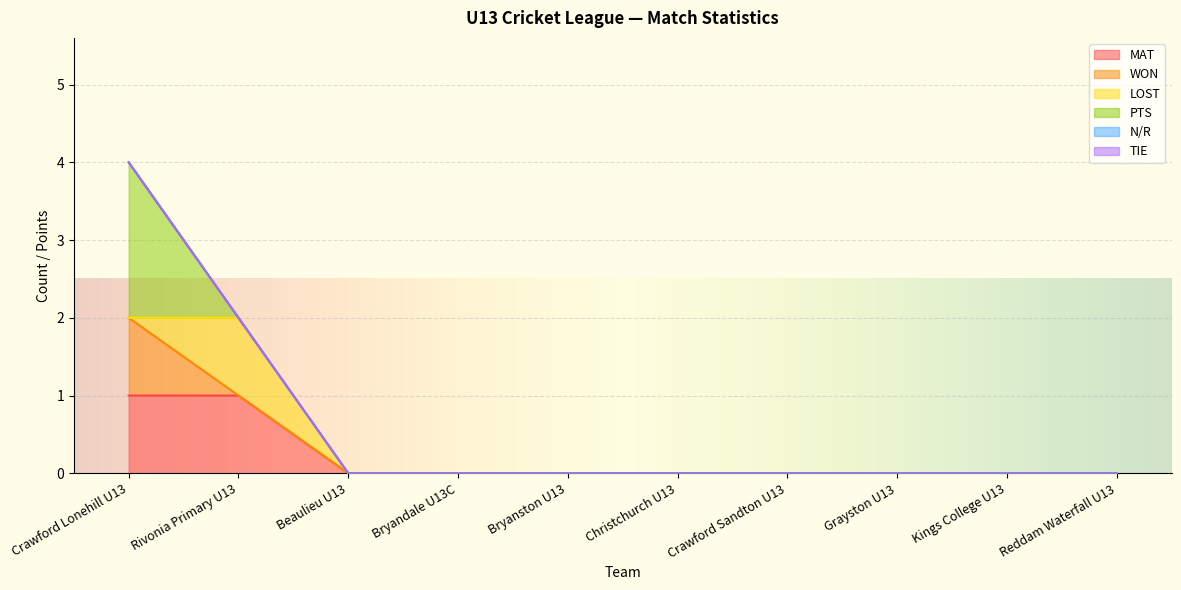

True or false: MAT and WON cross at least once.

False